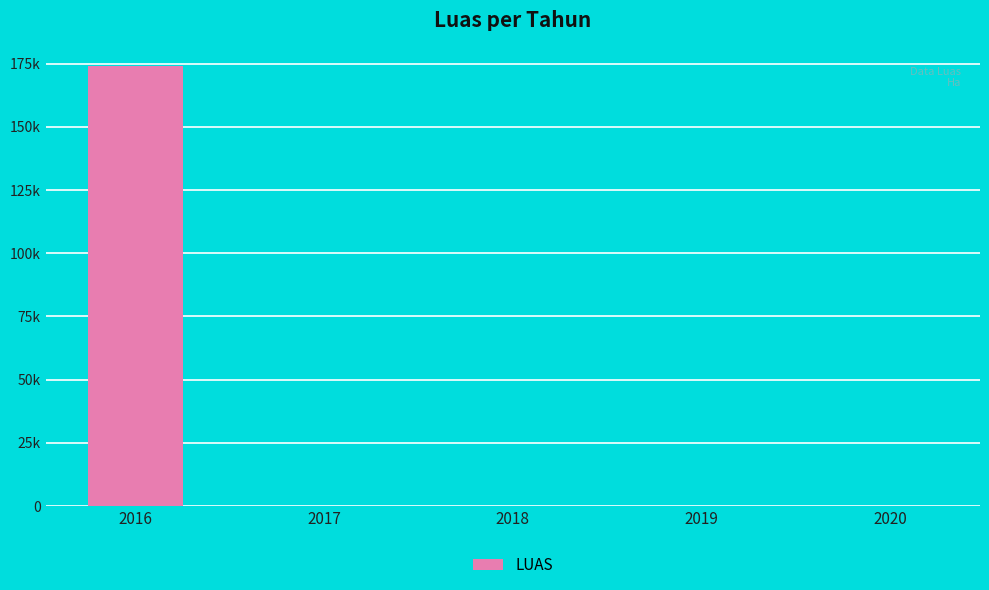

Rank the categories by value from lowest to highest.

2017, 2019, 2020, 2018, 2016